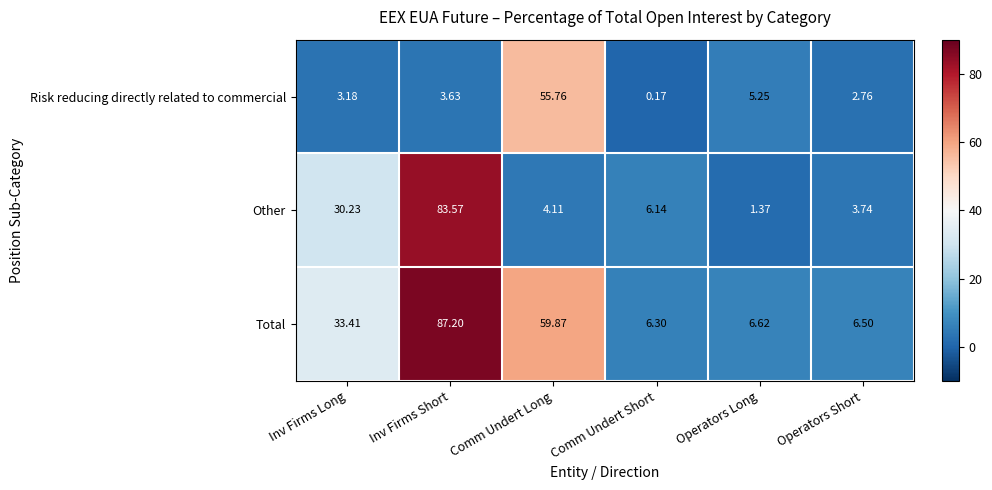

How many categories are shown in the chart?

6